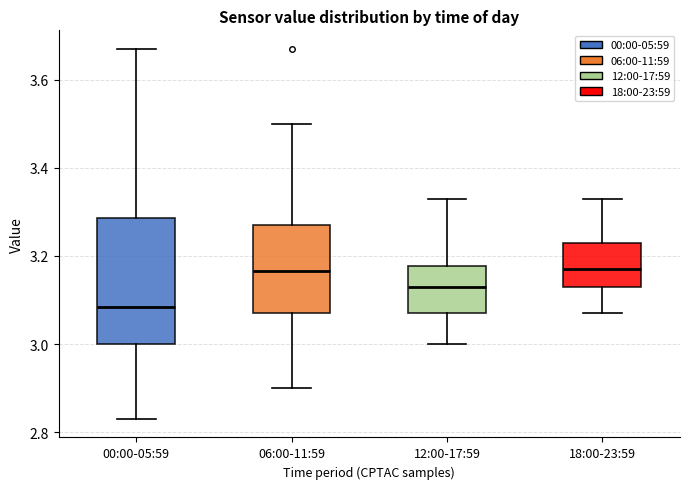

Which box's median line is the lowest?

00:00-05:59